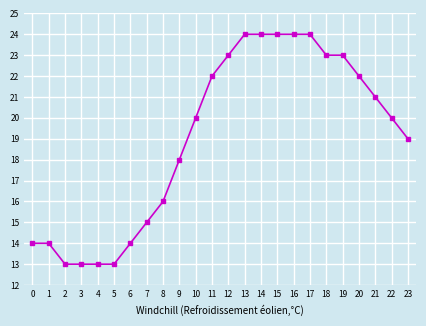

What is the difference between the maximum and minimum values?

11